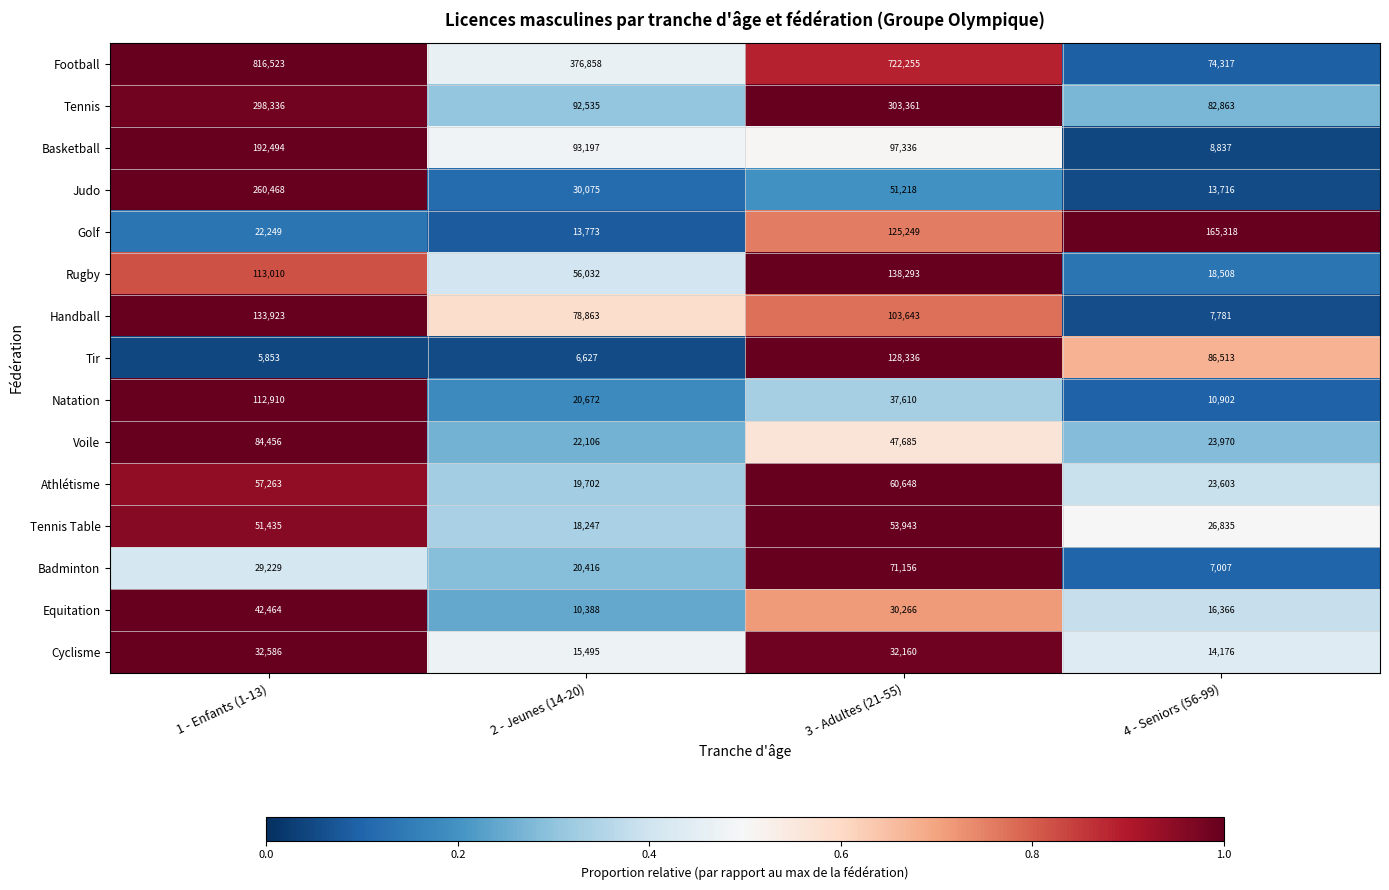

At which category is the sum across all series the highest?

1 - Enfants (1-13)